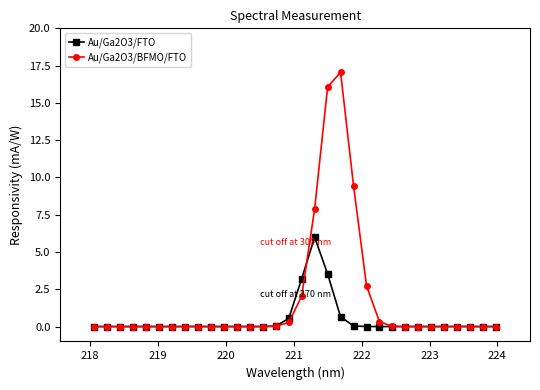

What is the maximum value shown in the chart?

17.0